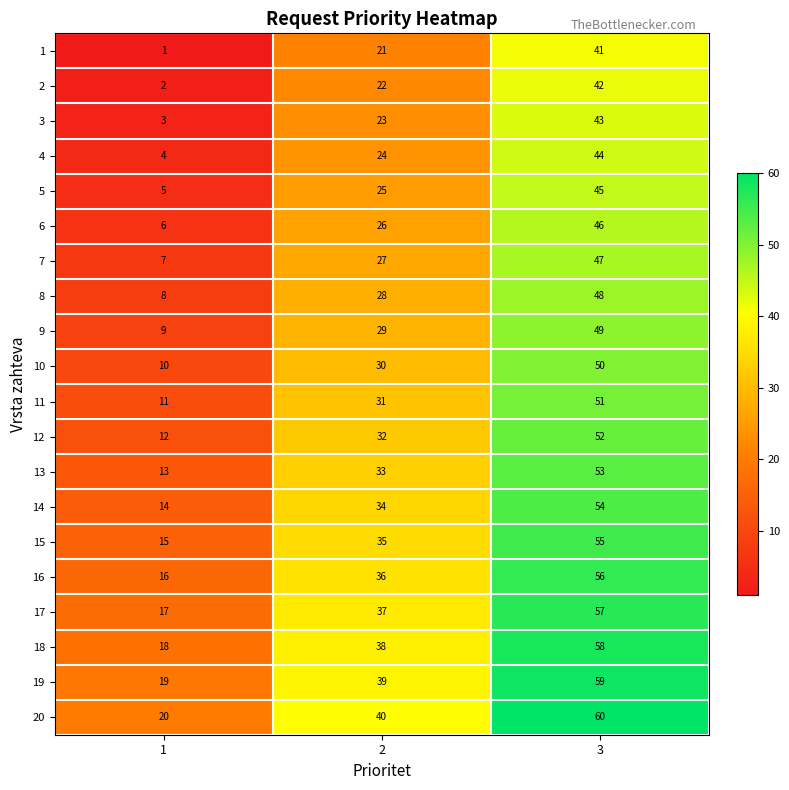

What is the maximum value shown in the chart?

60